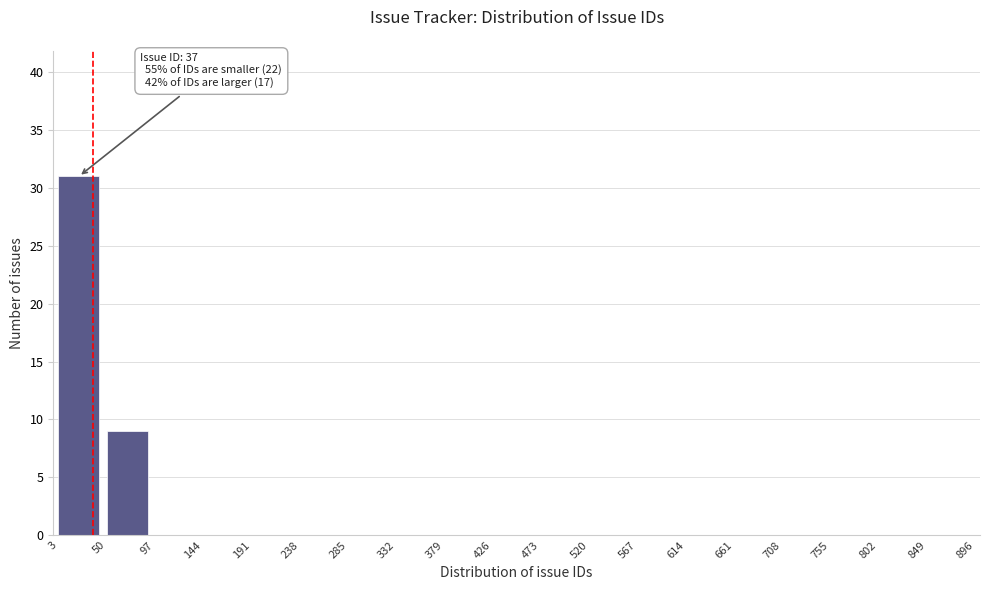

Which range on the x-axis has the tallest bar?

3 to 50